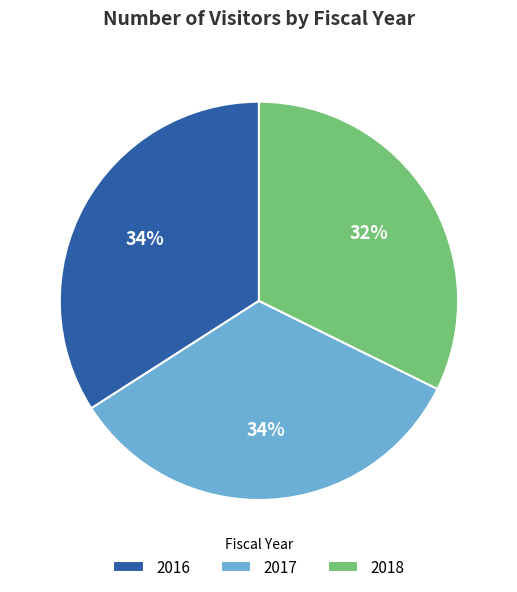

To the nearest percent, what is the average slice percentage?

33%